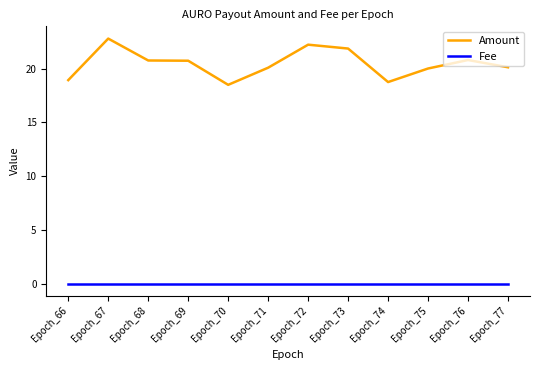

What is the approximate value of Amount at Epoch_75?

20.0